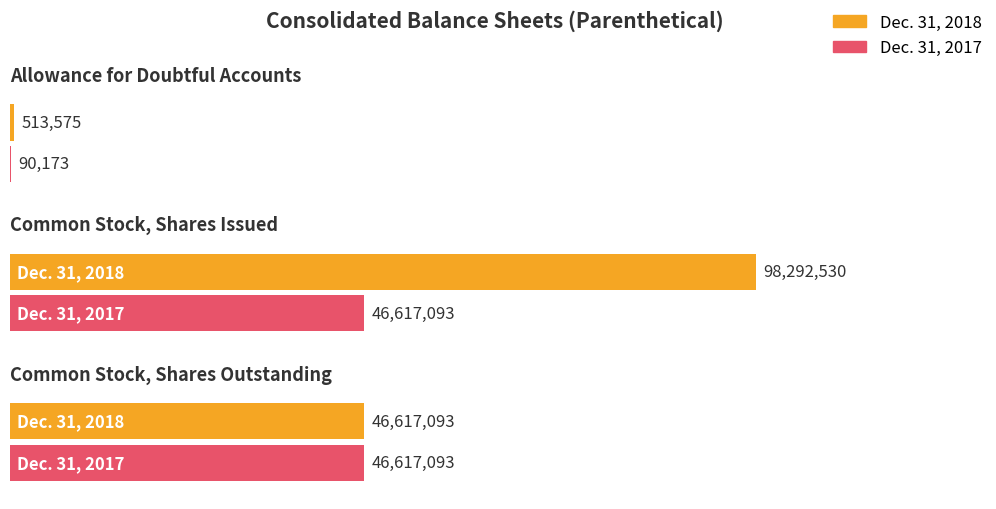

At which label does Dec. 31, 2017 reach its peak?

Common Stock, Shares Issued